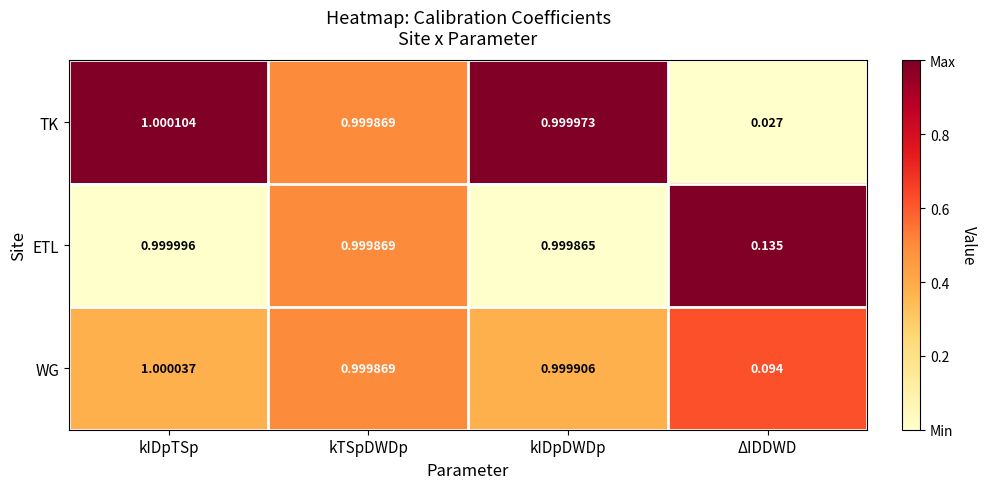

At which label is TK closest to 0?

ΔIDDWD